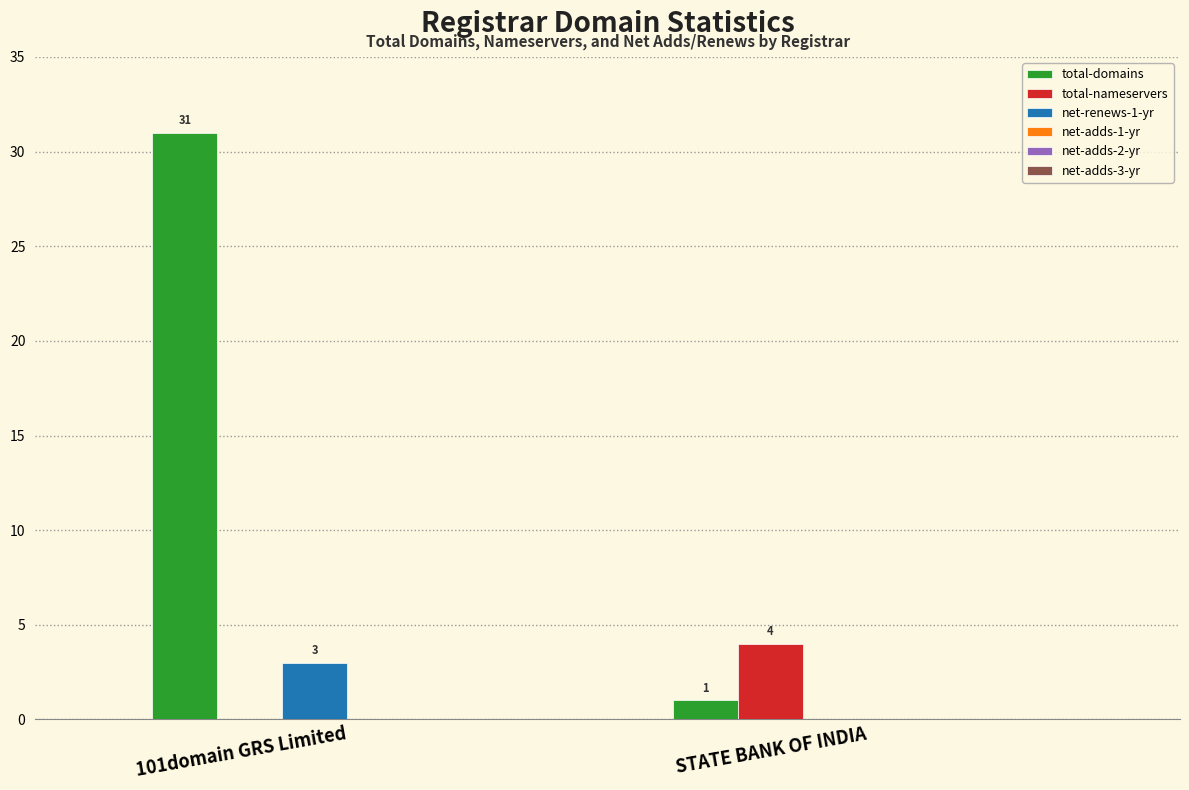

Is the value of total-domains at STATE BANK OF INDIA greater than the value of net-renews-1-yr at STATE BANK OF INDIA?

Yes